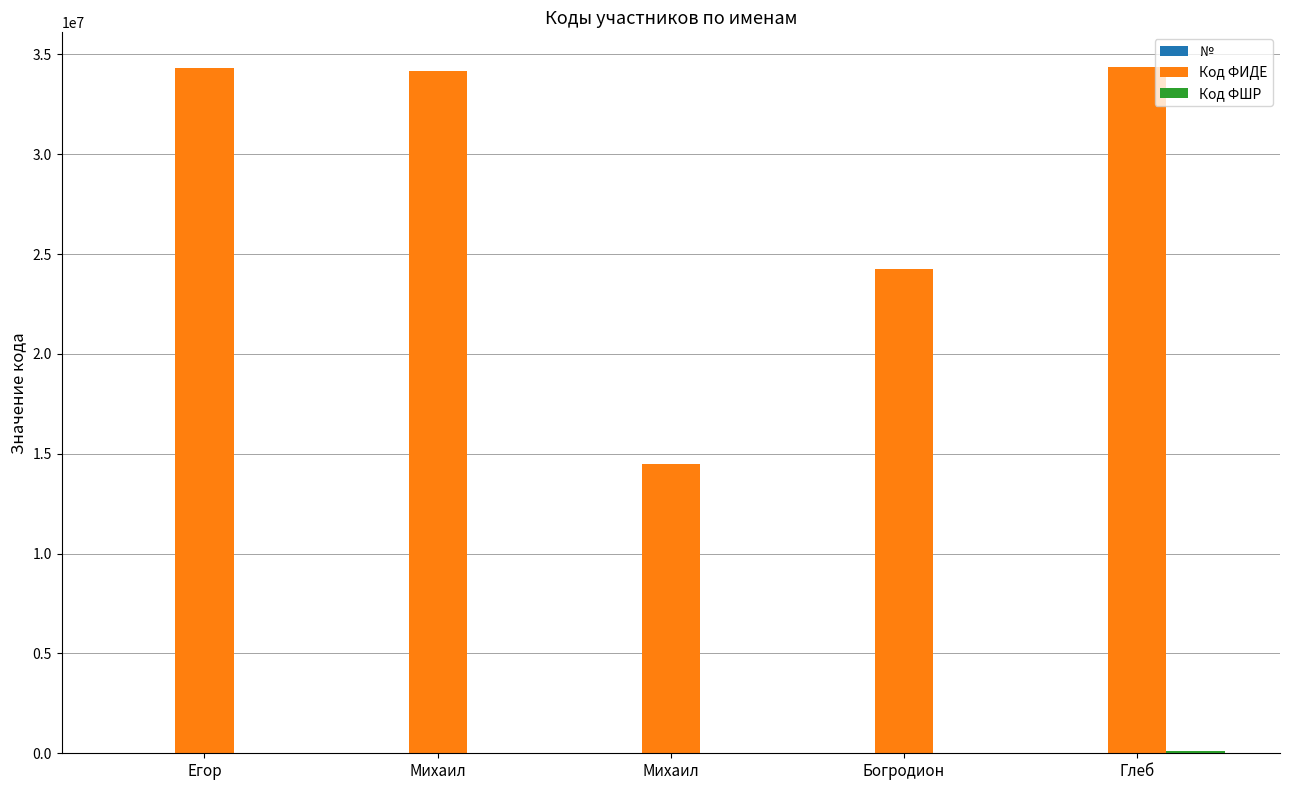

How many categories are shown in the chart?

5